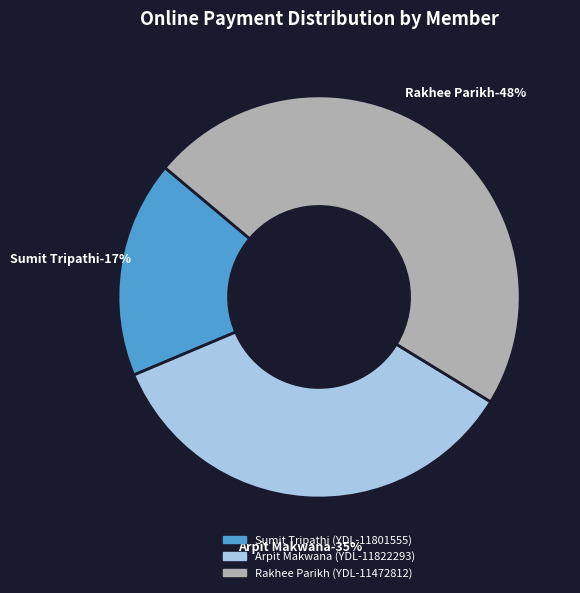

Is it true that Rakhee Parikh (YDL-11472812) is 62% of the pie?

False